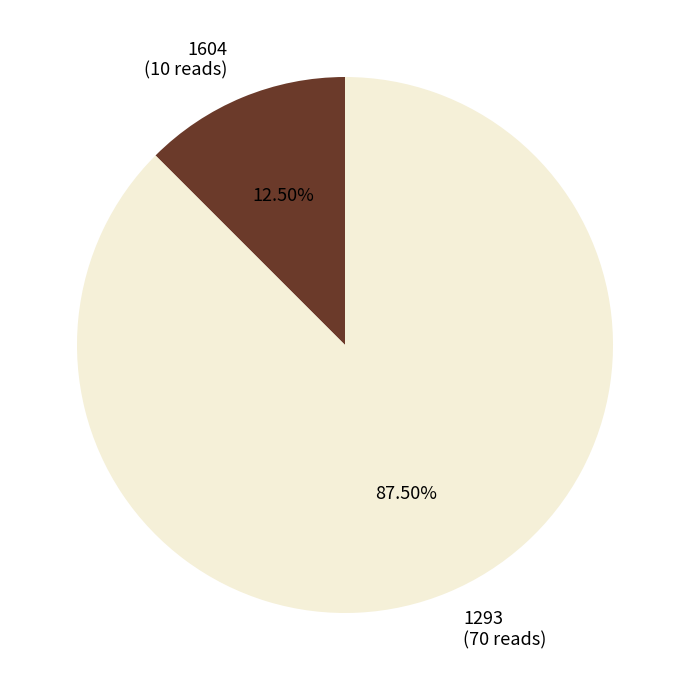

Which category has the biggest portion of the pie?

1293